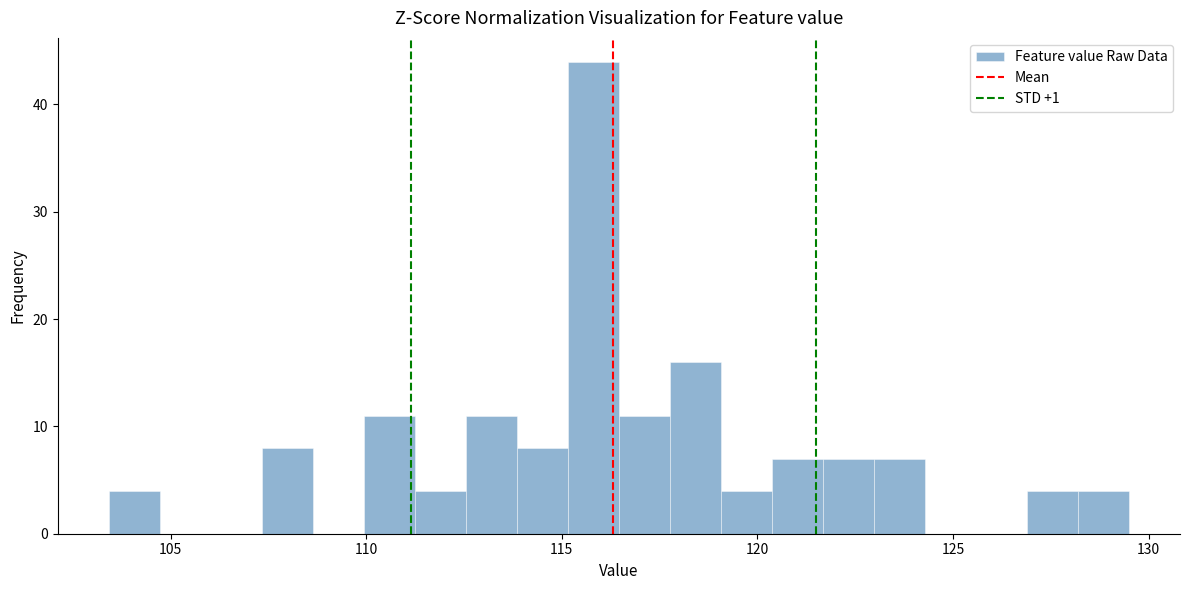

Read against the x-axis, roughly where is the centre of the tallest bar?

116.0